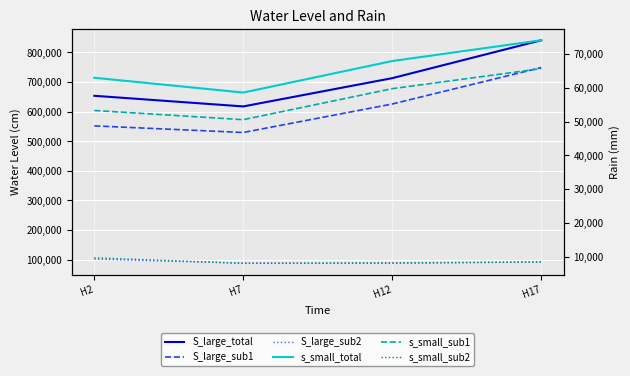

The value of S_large_total at H12 is 471241. True or false?

False